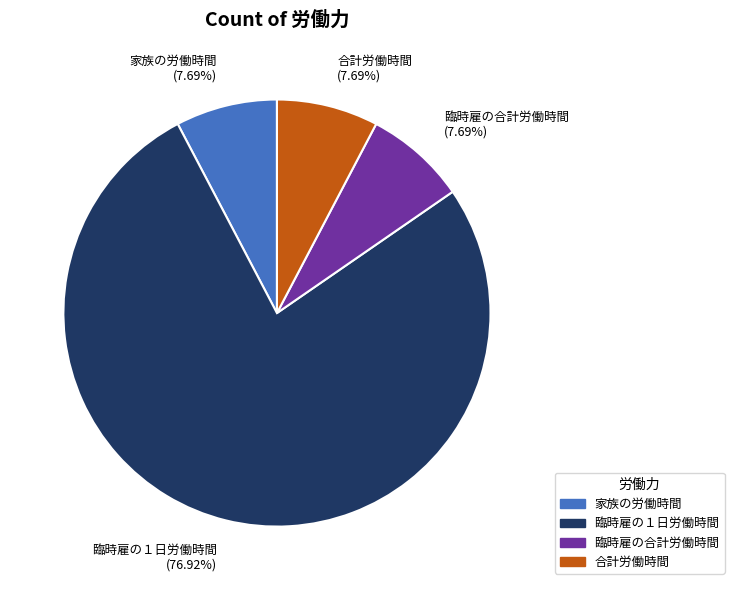

How many slices are in this pie chart?

4